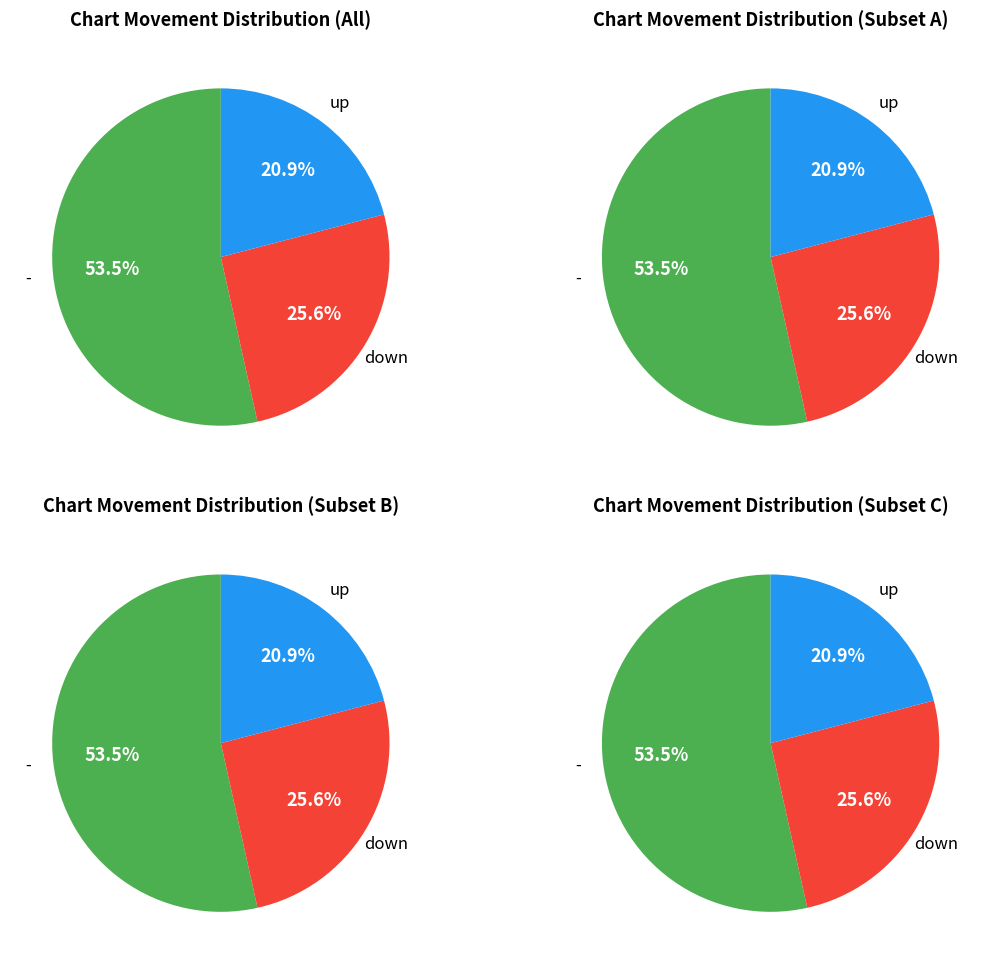

How many segments does this pie chart have?

3